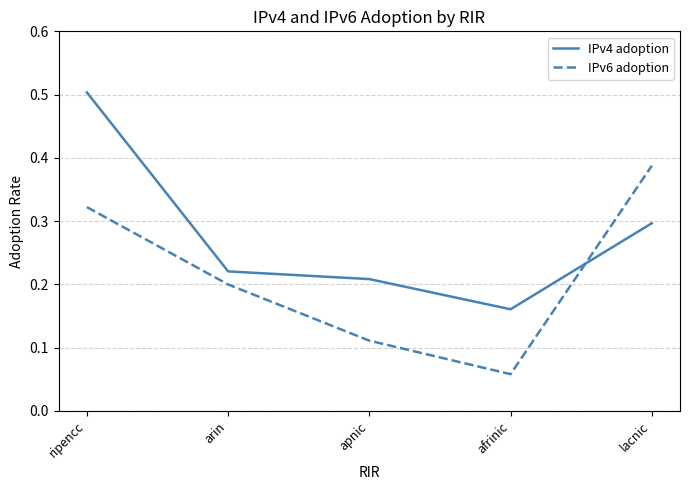

At which category is the sum across all series the highest?

ripencc